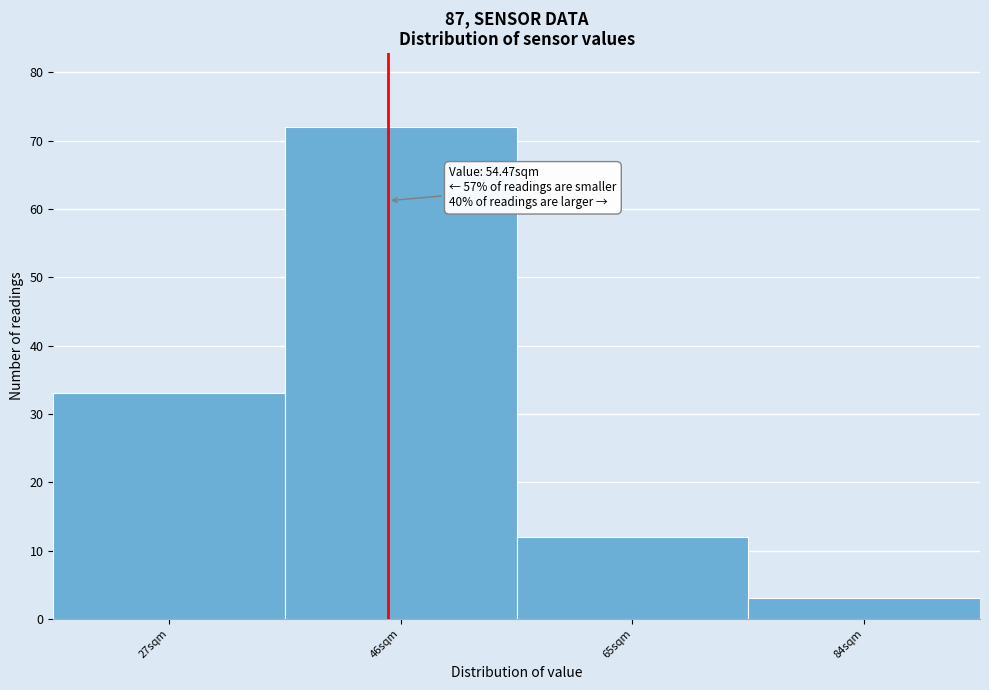

Reading left to right, what are all the values shown in this chart?

27sqm=33	46sqm=72	65sqm=12	84sqm=3